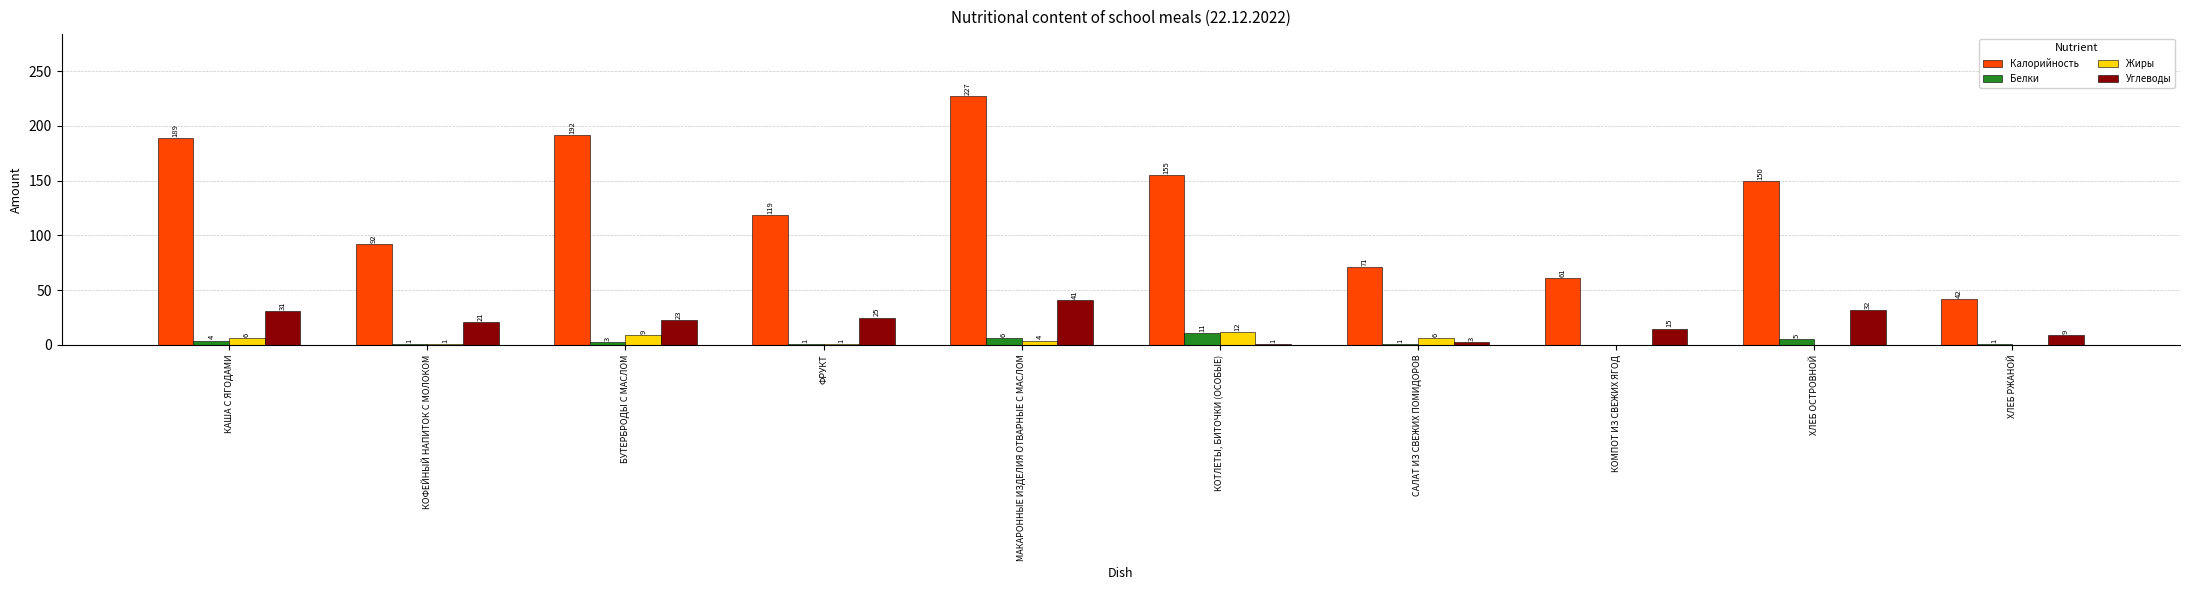

What is the sum of the Калорийность values at КОМПОТ ИЗ СВЕЖИХ ЯГОД and КОФЕЙНЫЙ НАПИТОК С МОЛОКОМ?

153